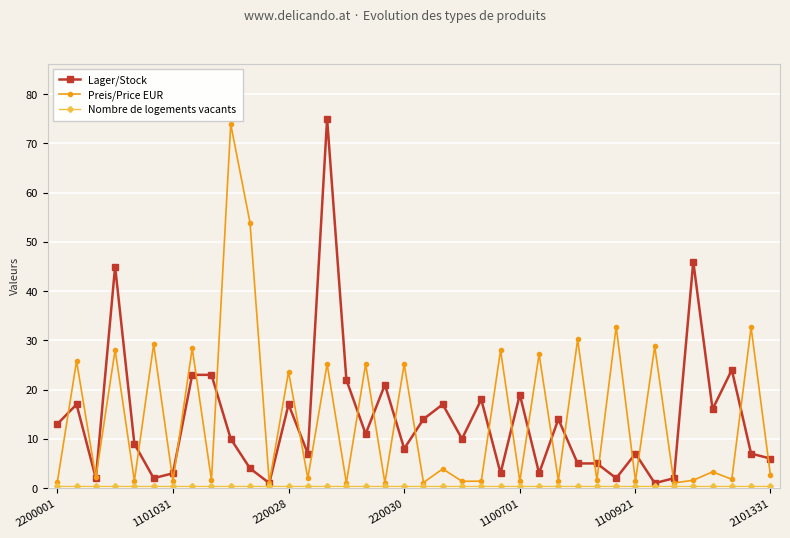

What is the greatest value displayed?

75.0